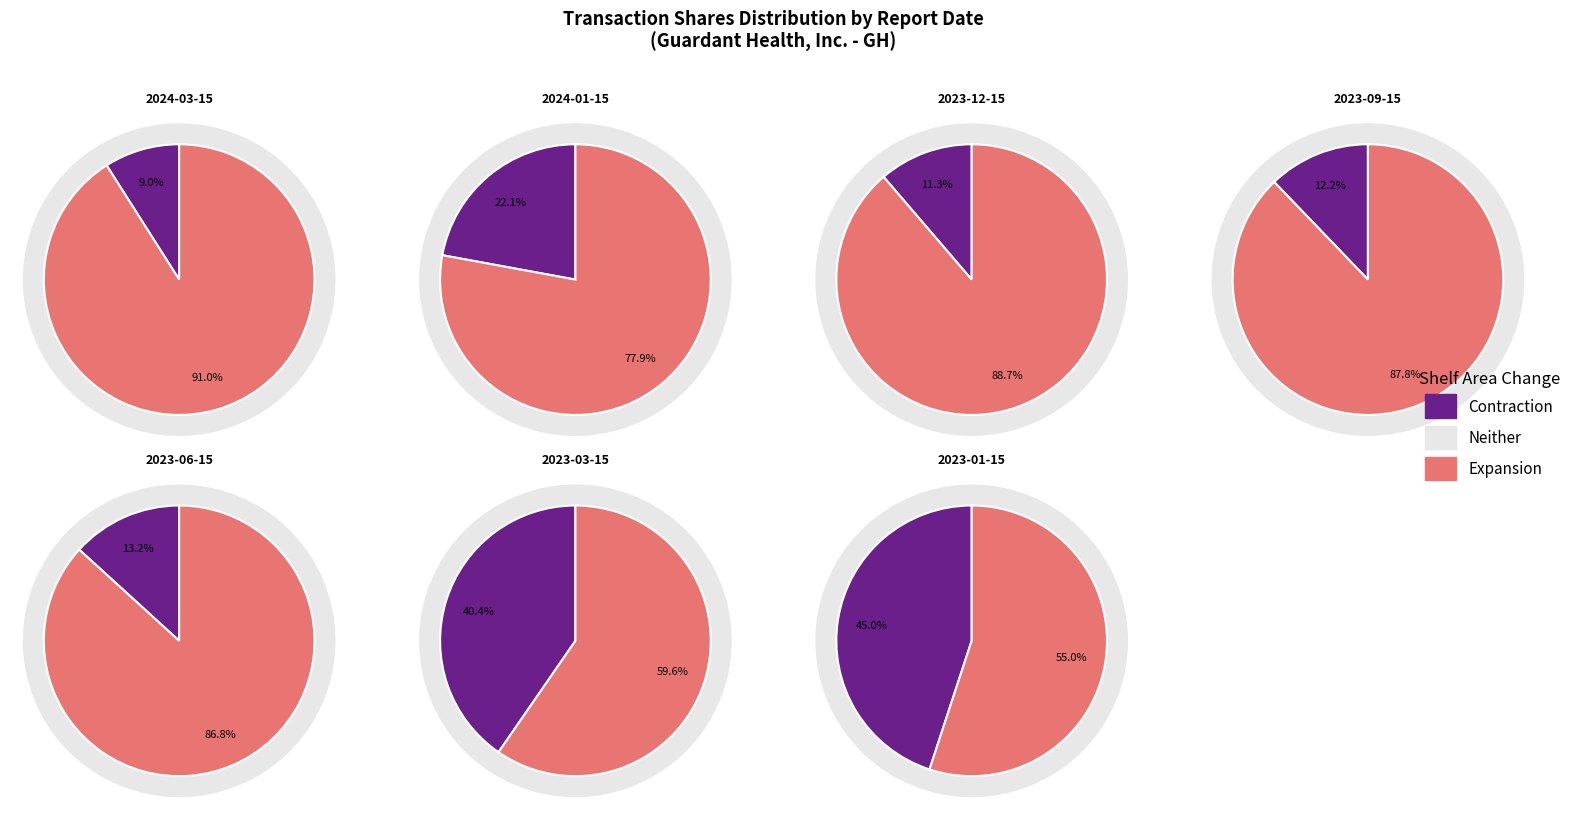

What is the largest slice in the pie chart?

2024-03-15